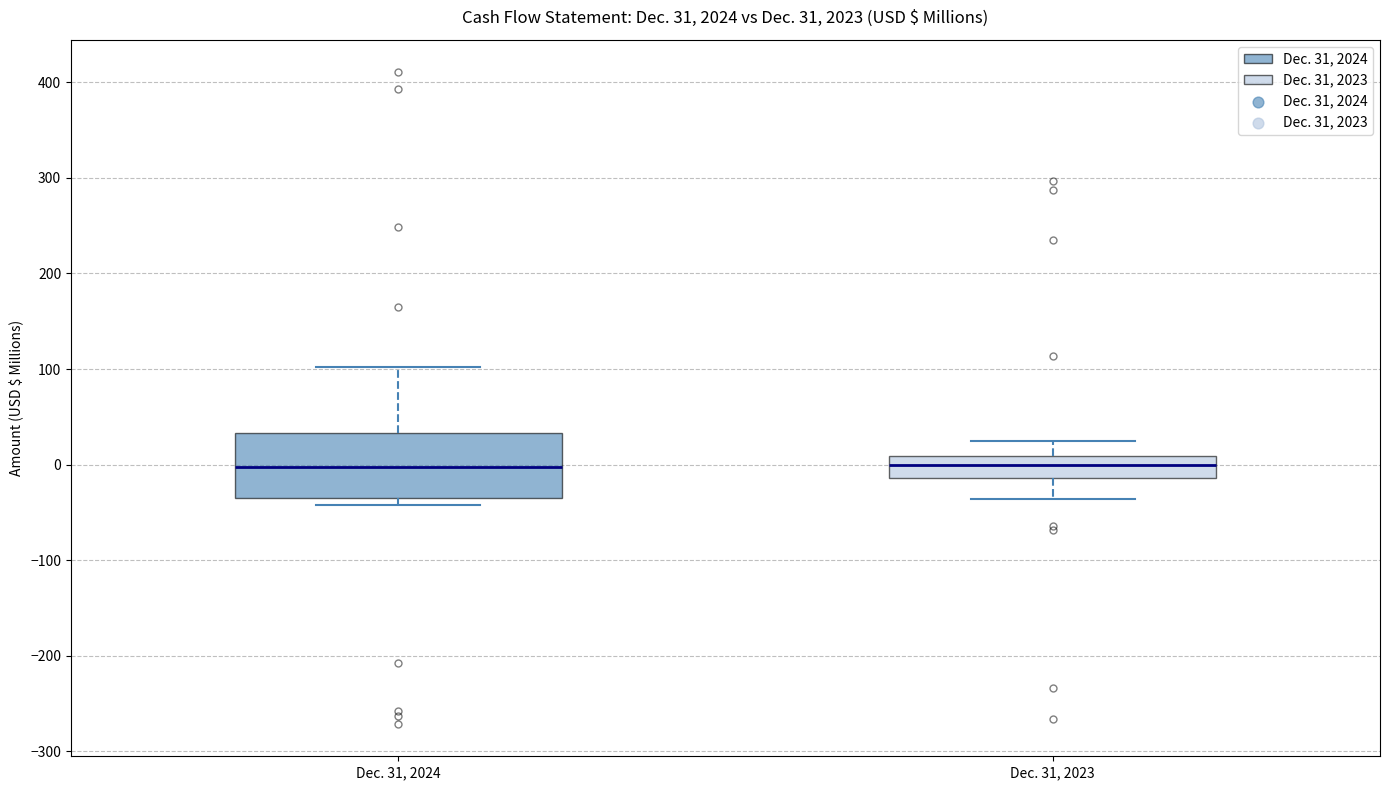

Which box is the tallest, from its lower edge to its upper edge?

Dec. 31, 2024